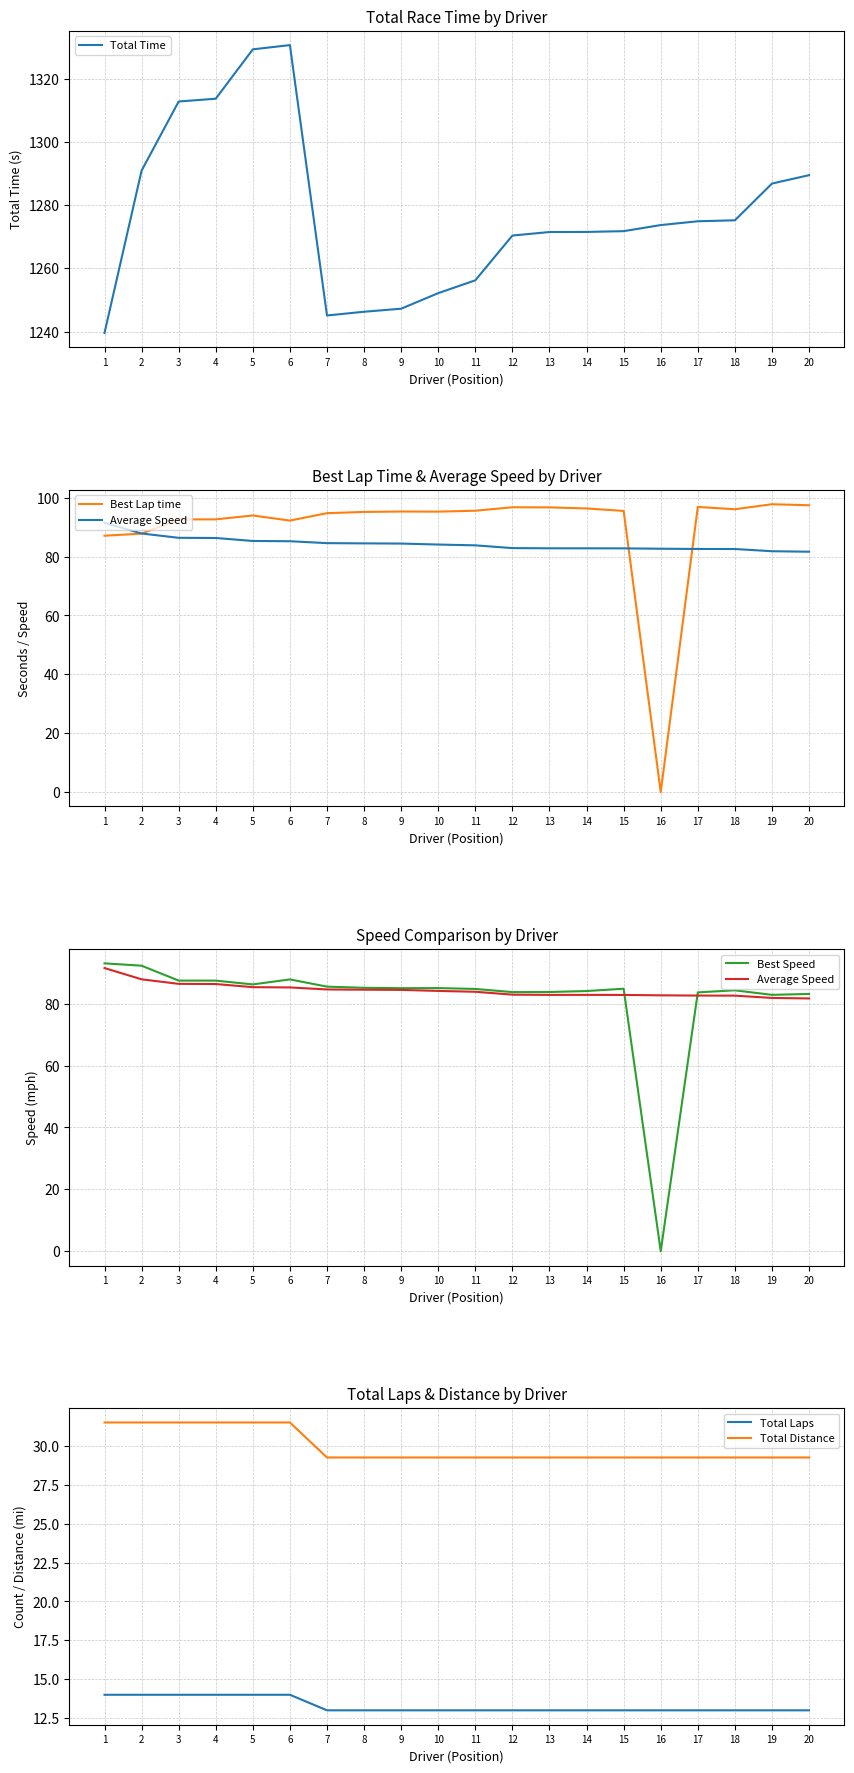

At which category is the sum across all series the highest?

6